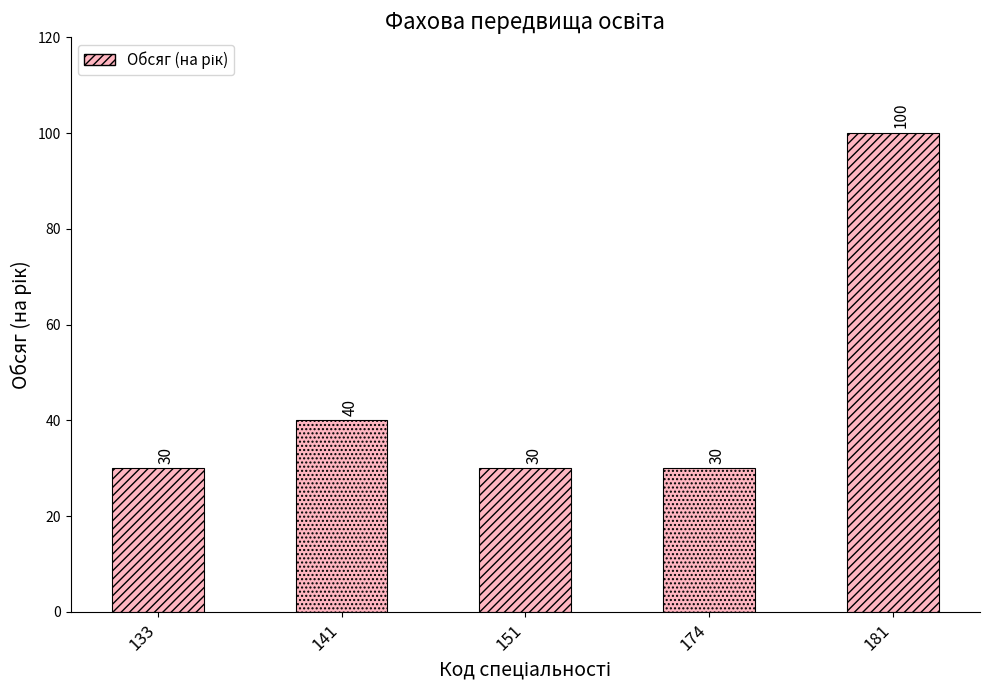

What is the sum of all values?

230